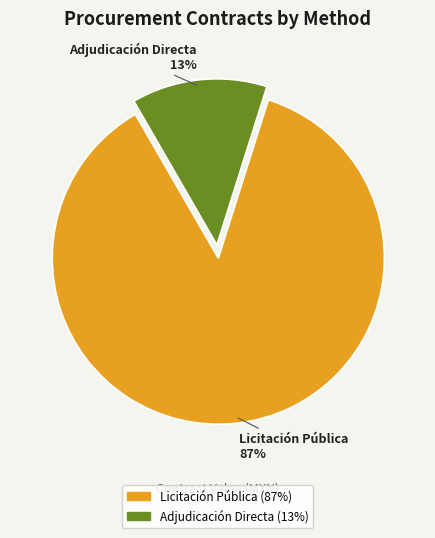

Count the number of slices in the pie.

2